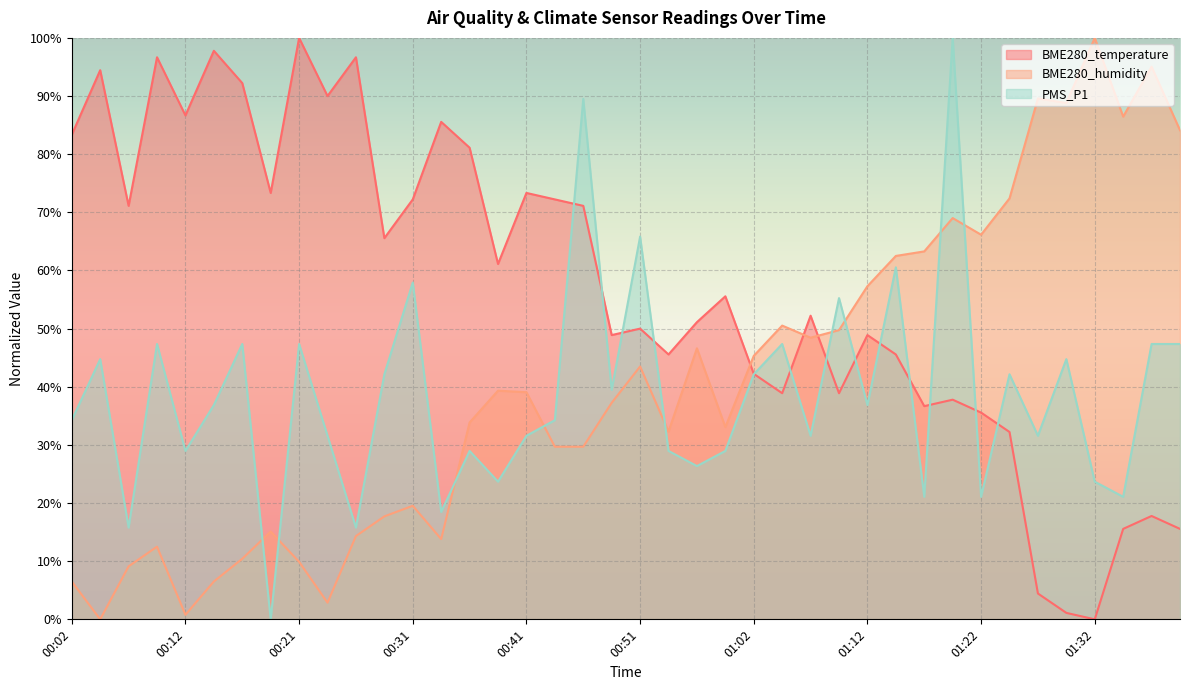

Between which two adjacent categories do PMS_P1 and BME280_temperature first intersect?

00:43 and 00:46